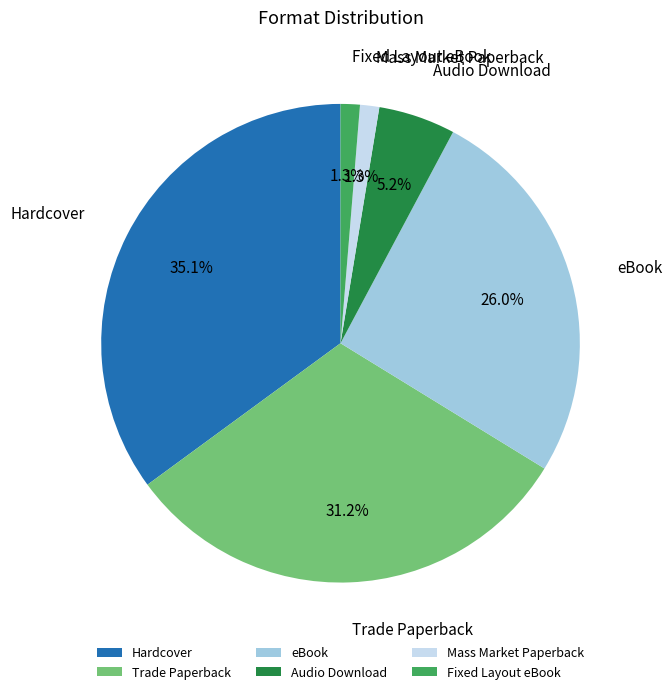

Count the number of slices in the pie.

6